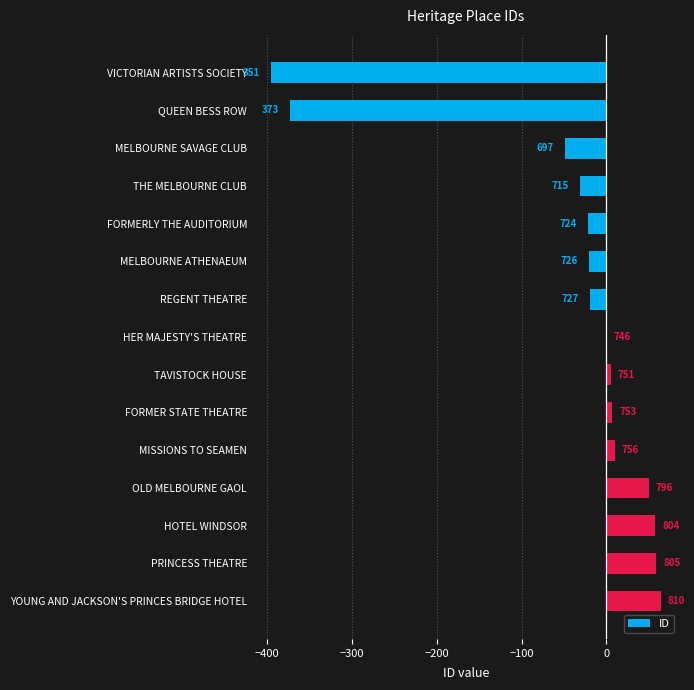

What is the greatest value displayed?

64